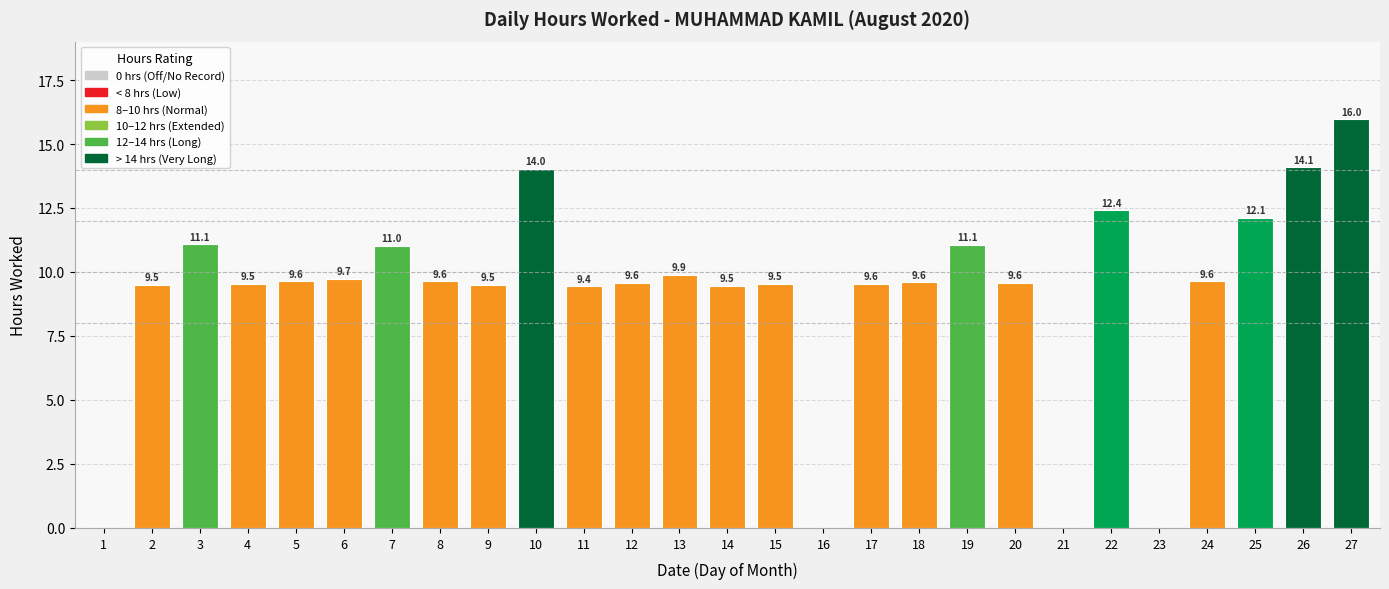

Which label corresponds to the largest value in the chart?

27